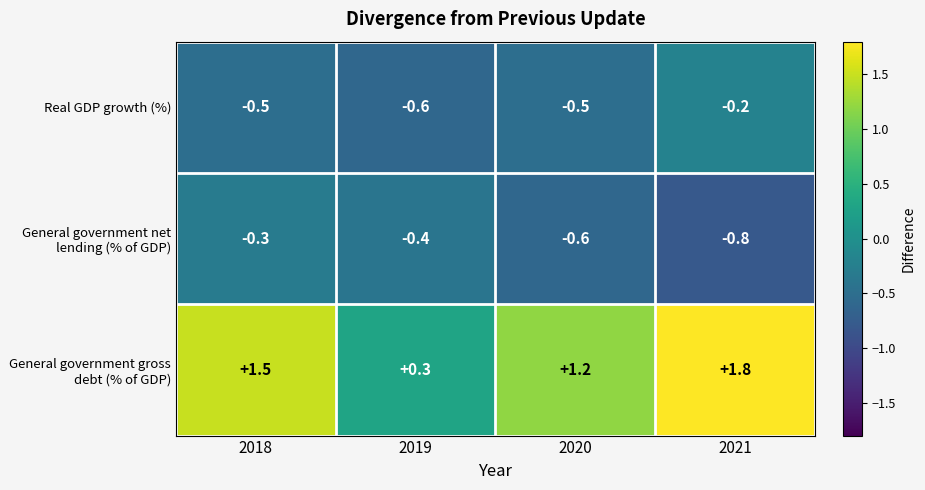

How many values in the General government gross debt (% of GDP) series exceed 1?

3